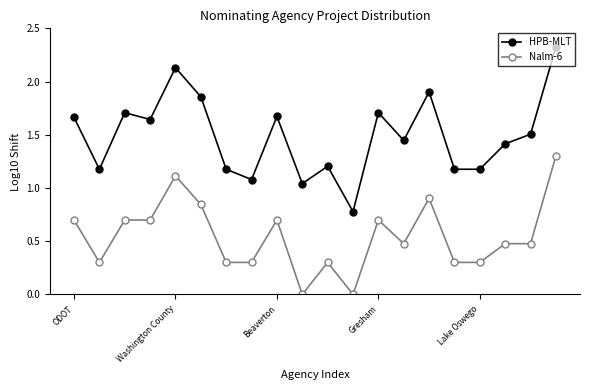

How many lines are shown in the chart?

2